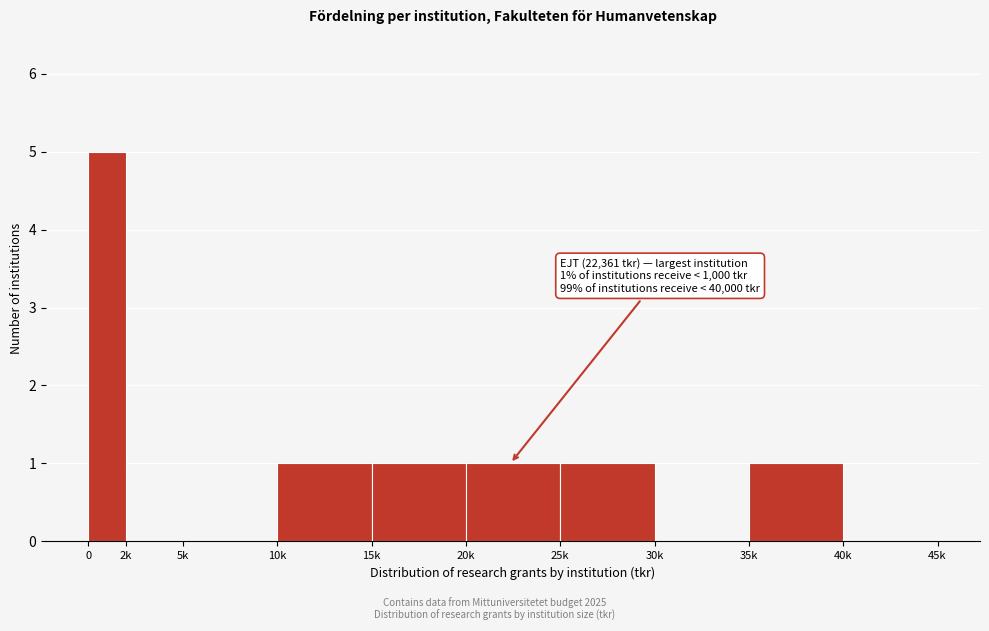

Reading left to right, what are all the values shown in this chart?

0=5	2k=0	5k=0	10k=1	15k=1	20k=1	25k=1	30k=0	35k=1	40k=0